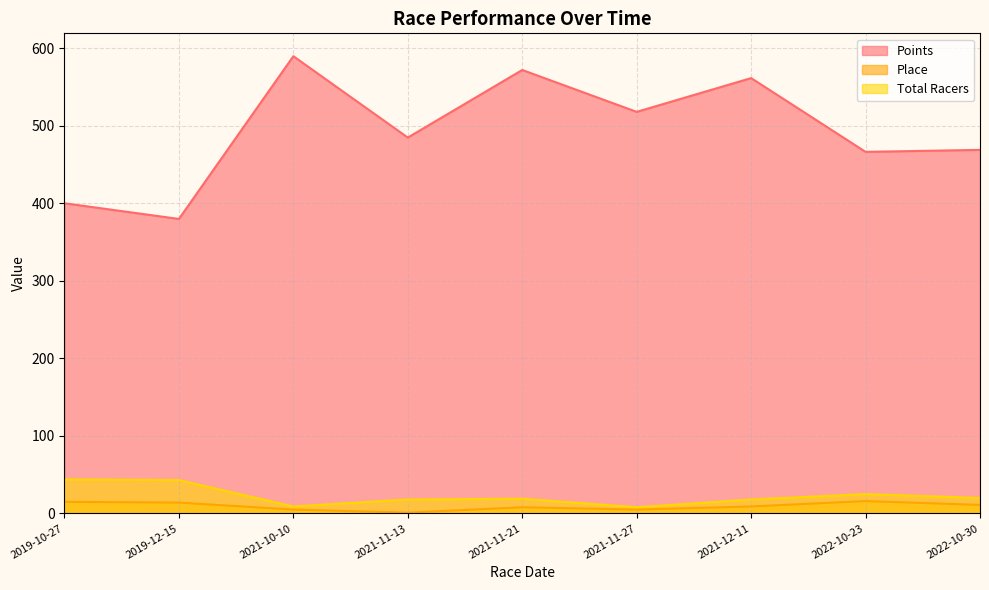

Rank the series by their maximum value, from lowest to highest.

Place, Total Racers, Points